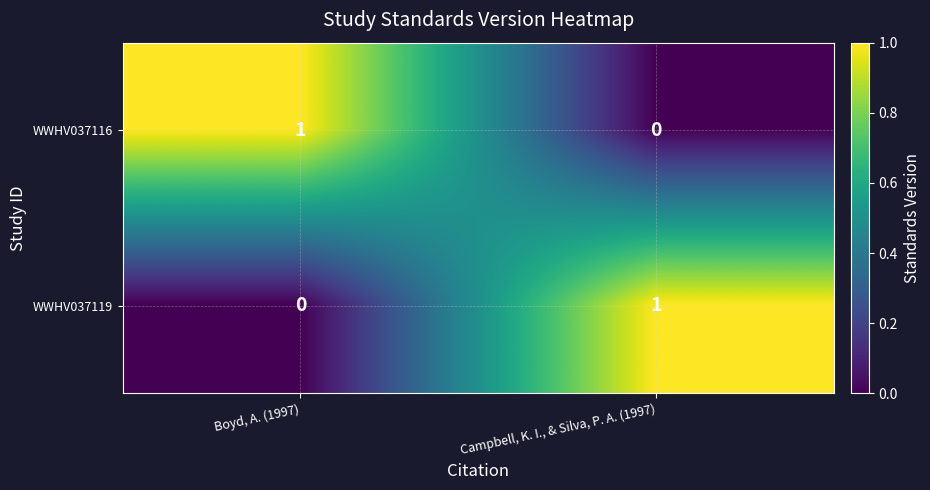

Rank the categories by WWHV037119 value from lowest to highest.

Boyd, A. (1997), Campbell, K. I., & Silva, P. A. (1997)